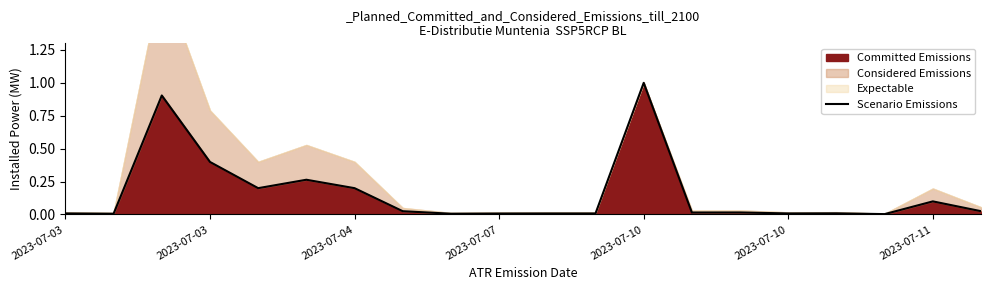

Between 10 and 16, which is larger?

16